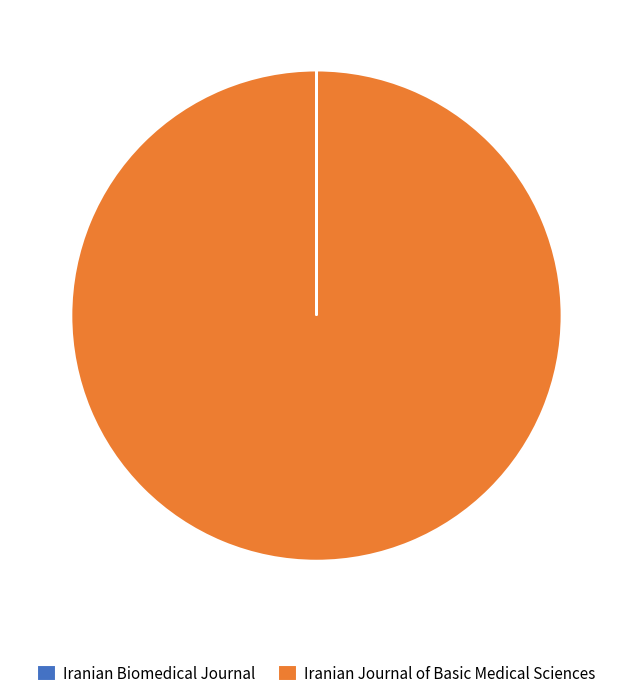

Is there any slice that represents more than half of the pie?

Yes